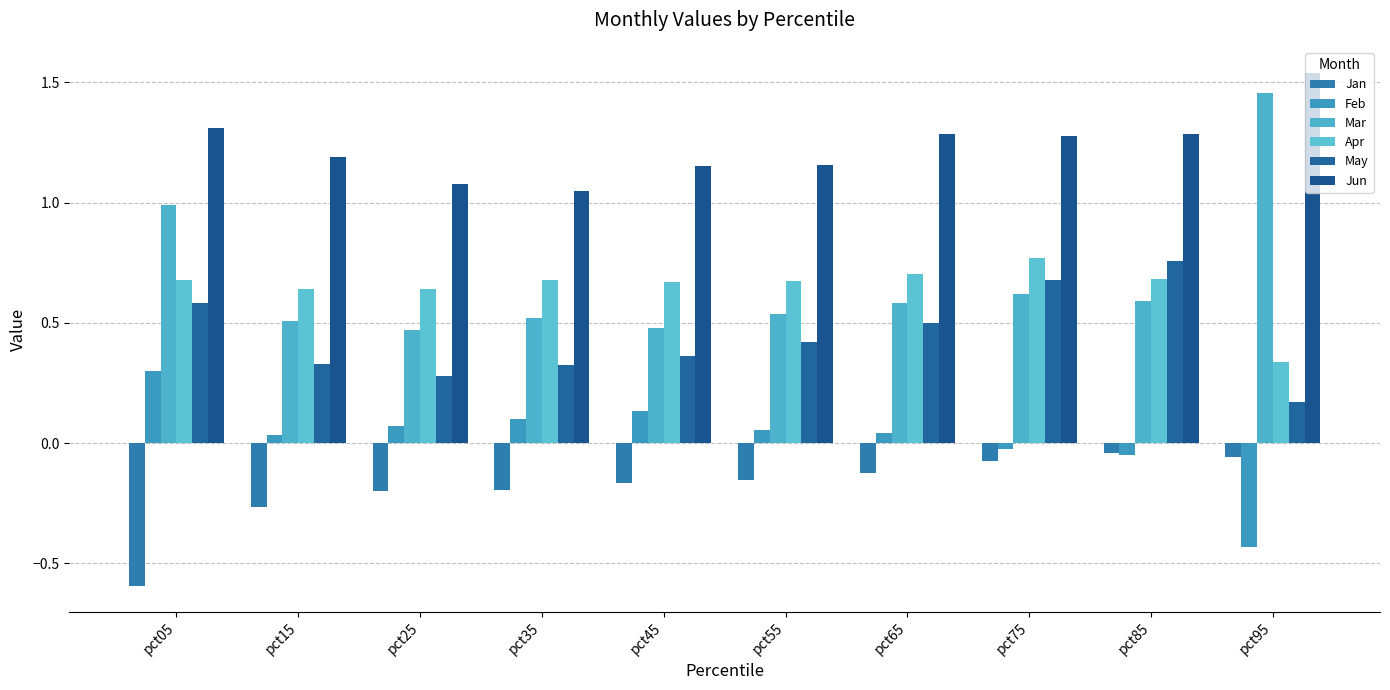

At pct95, list the series in order from smallest to largest.

Feb, Jan, May, Apr, Mar, Jun